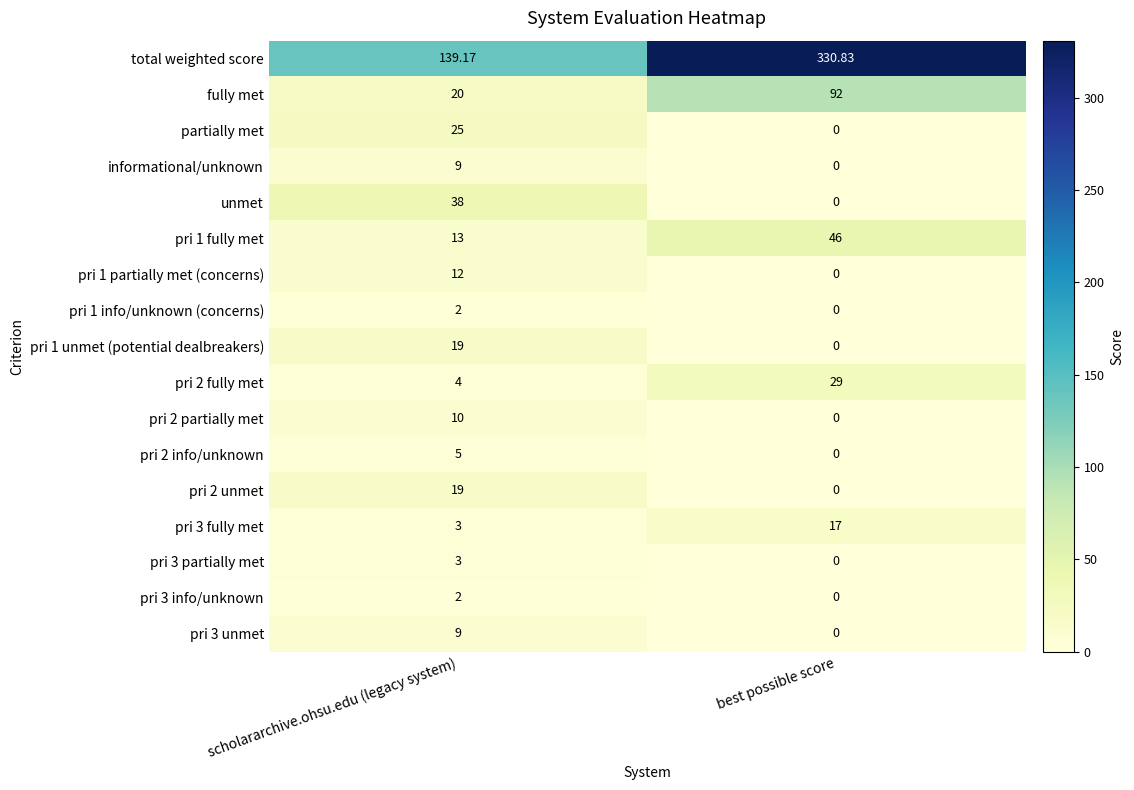

Which series has the largest total across all categories?

total weighted score